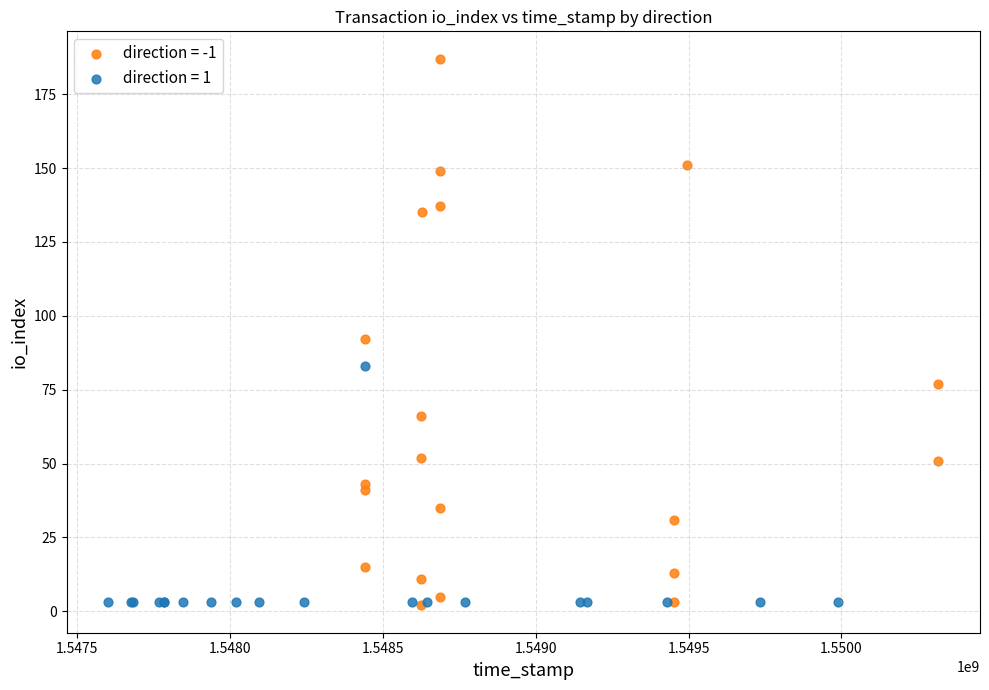

Which series reaches the maximum Y coordinate?

direction = -1